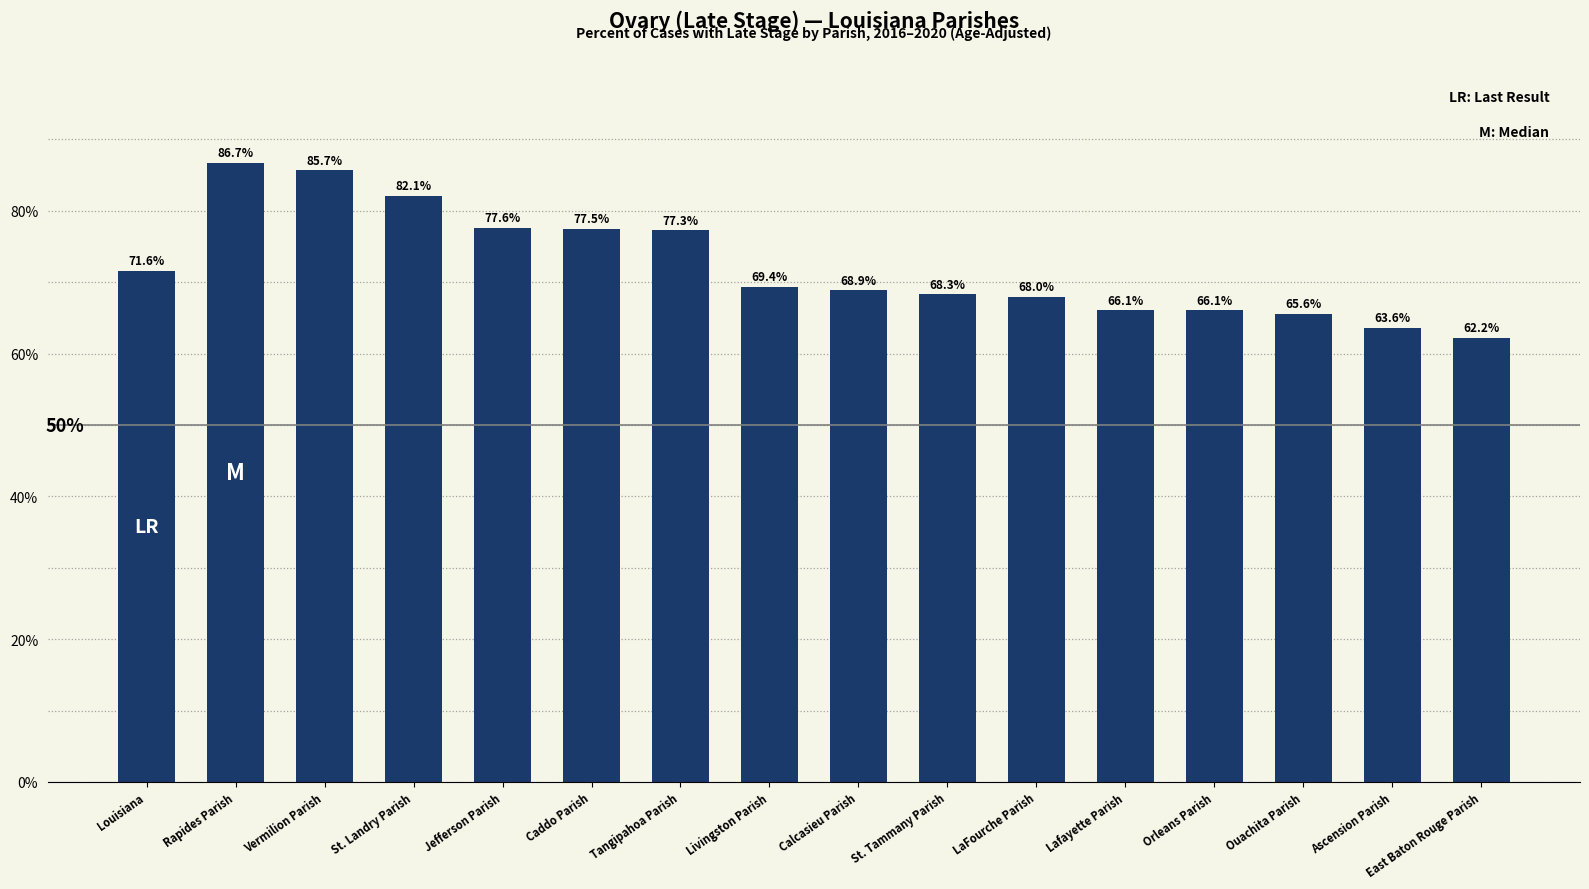

Count the number of categories in the chart.

16